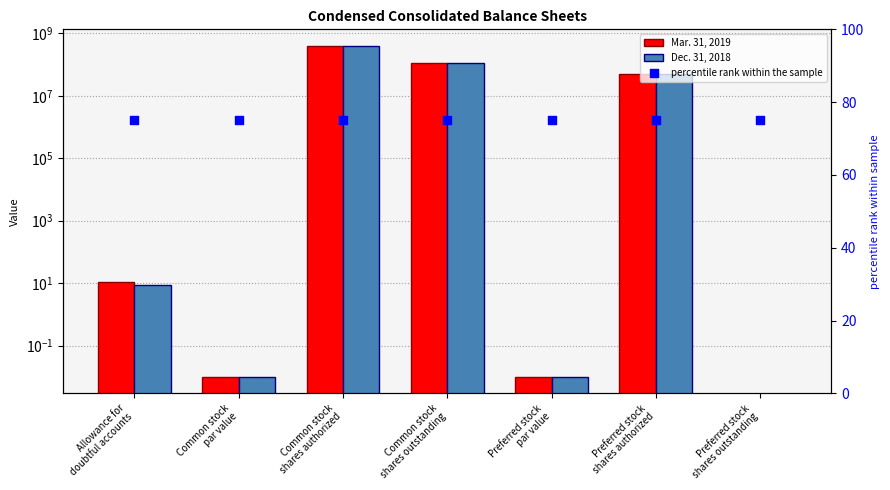

Which series has the largest total across all categories?

Dec. 31, 2018